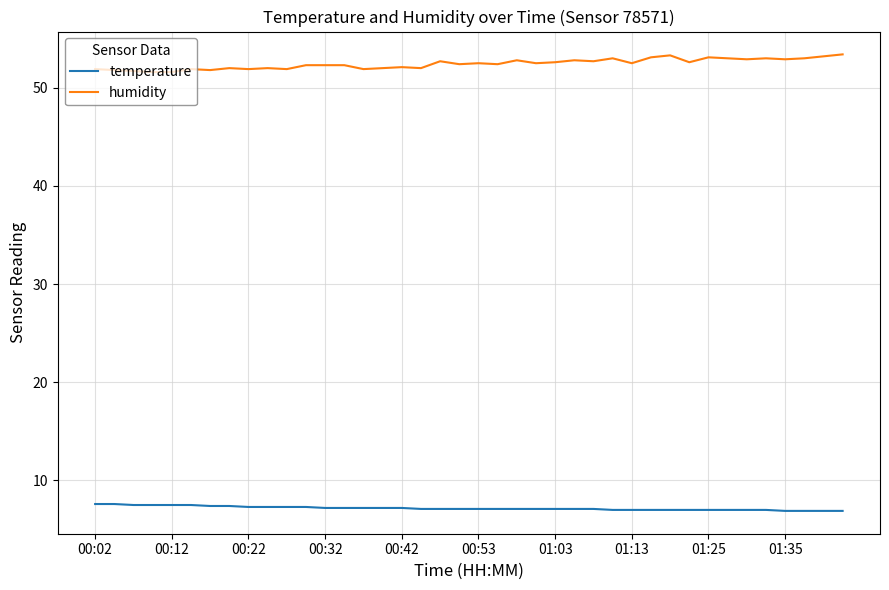

True or false: humidity has more than 1 interior local peaks.

True